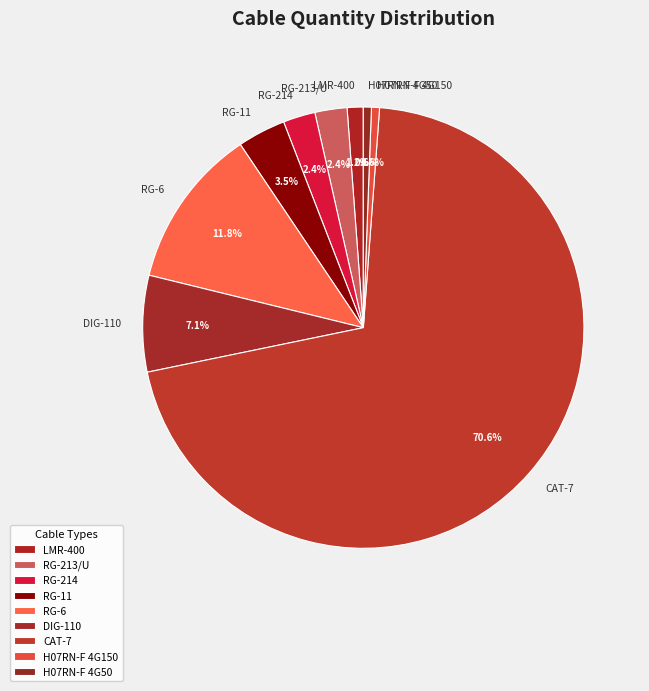

What is the ratio of the value at RG-214 to the value at H07RN-F 4G150?

4.0